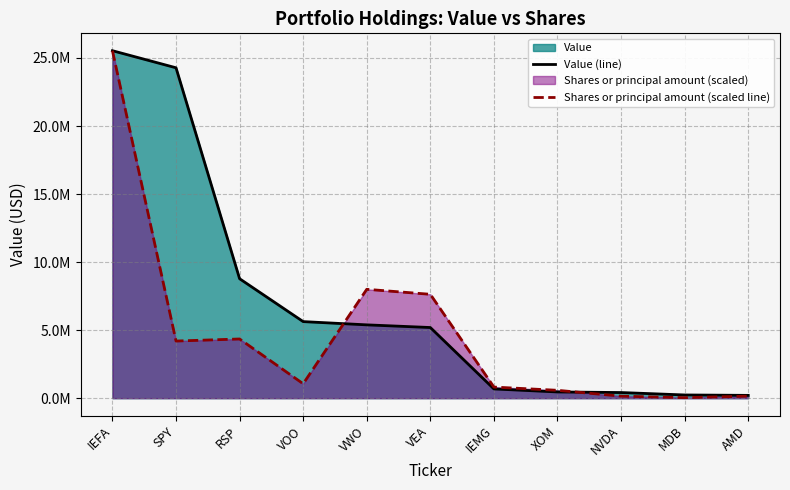

What is the approximate value of Value (line) at IEFA?

25534000.0